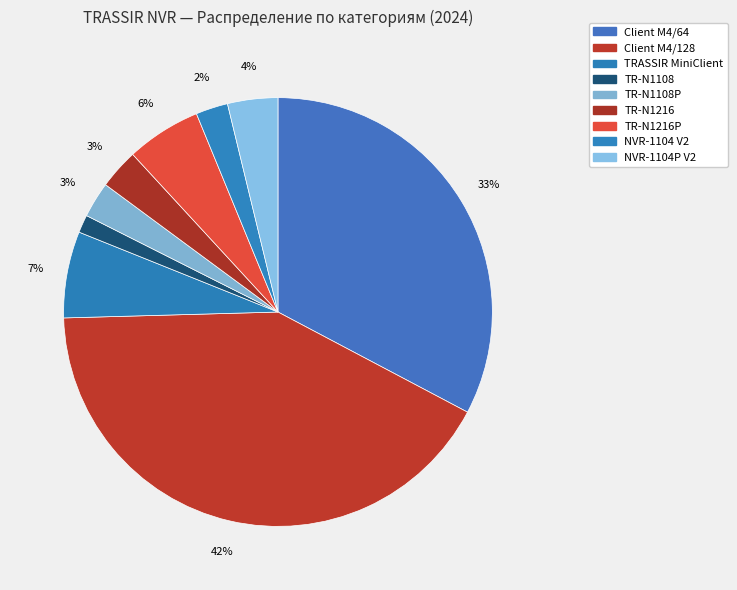

True or false: TR-N1216P accounts for 1% of the total.

False